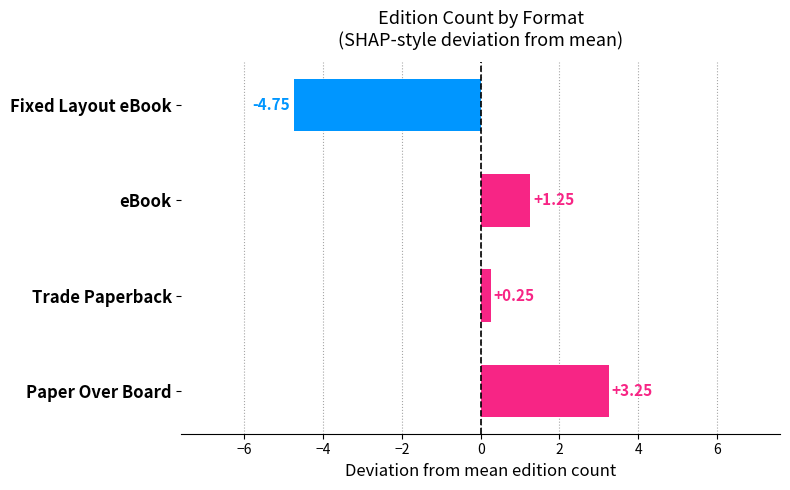

Which label corresponds to the smallest value in the chart?

Fixed Layout eBook